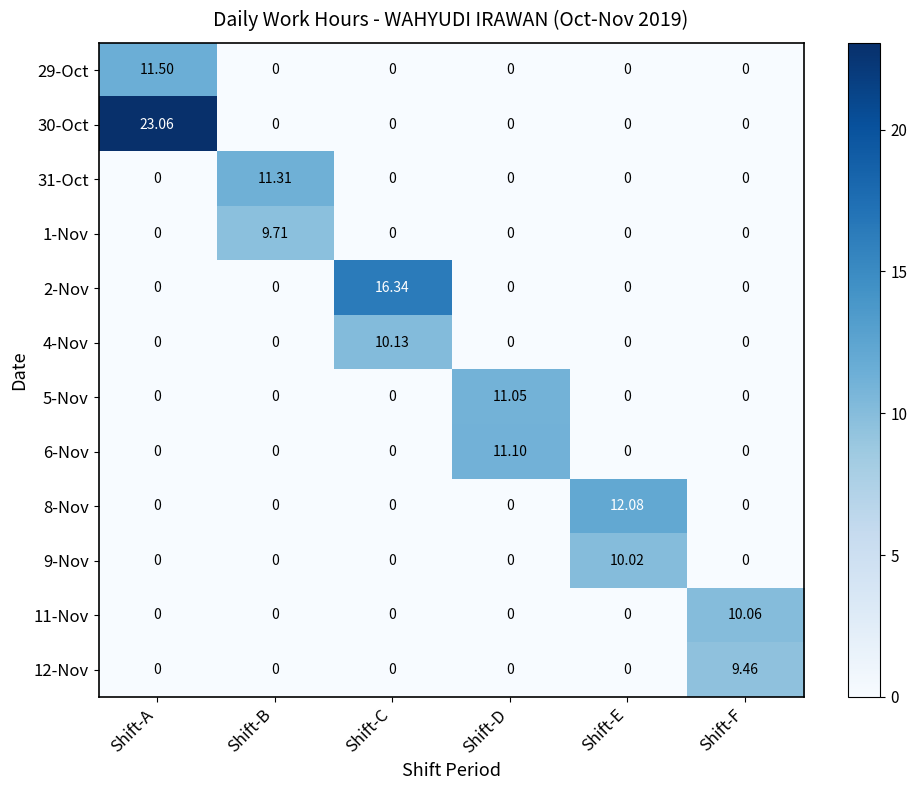

Which category has the highest value across all series?

Shift-A